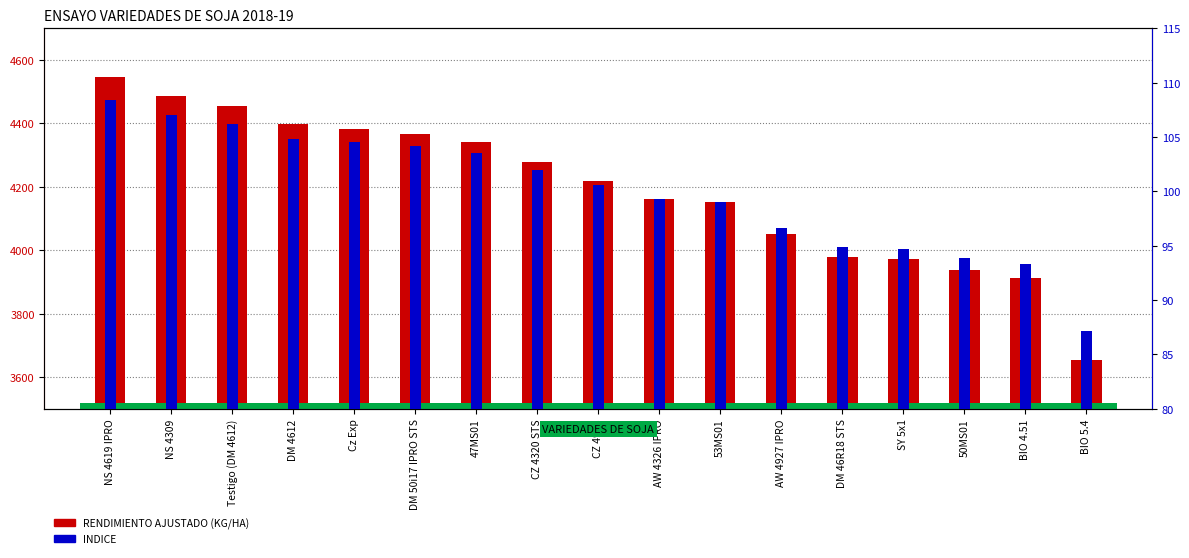

Is the value of INDICE at BIO 5.4 greater than the value of RENDIMIENTO AJUSTADO (KG/HA) at BIO 4.51?

No